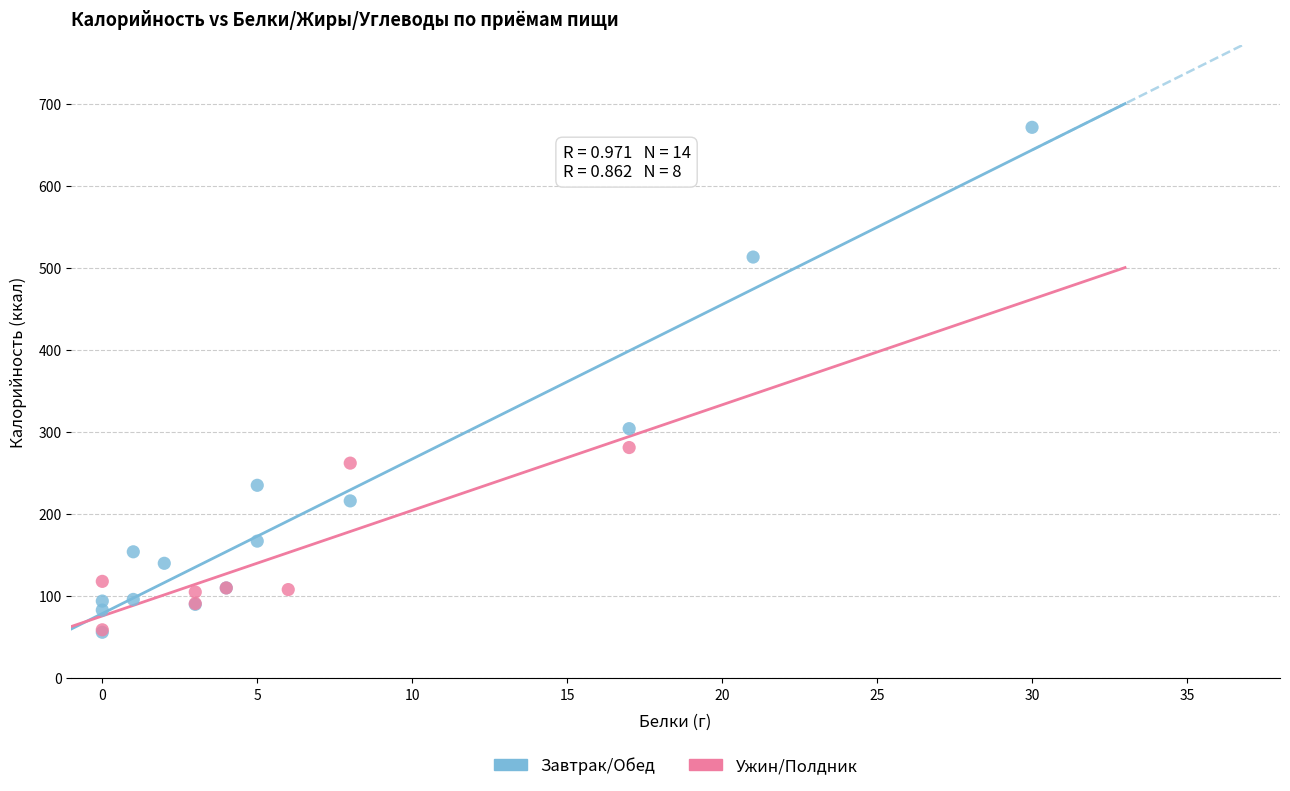

What are all the series names shown in the legend?

Завтрак/Обед, Ужин/Полдник